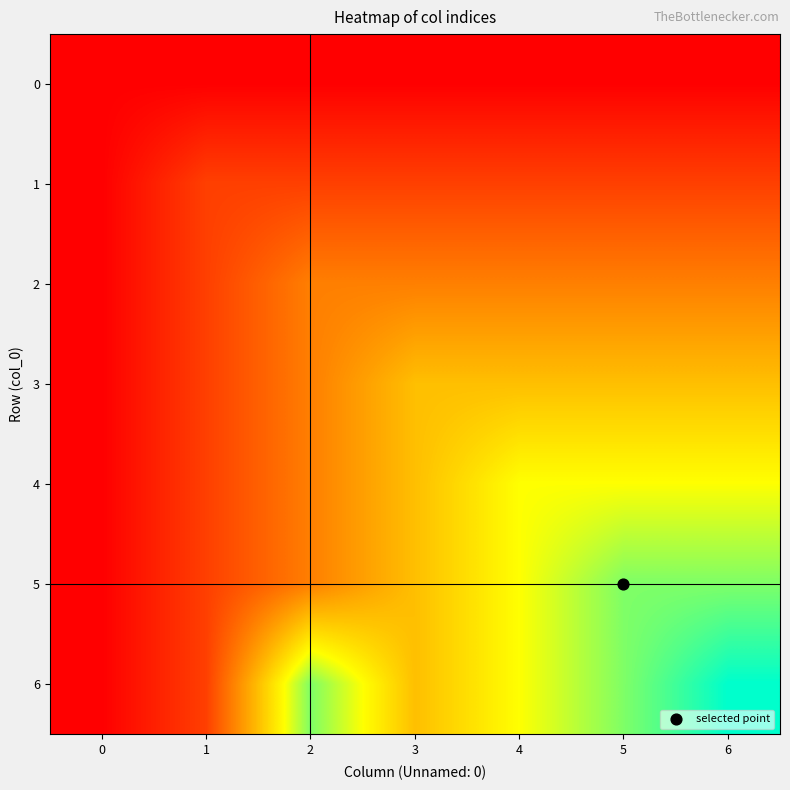

How many distinct data groups are displayed?

7